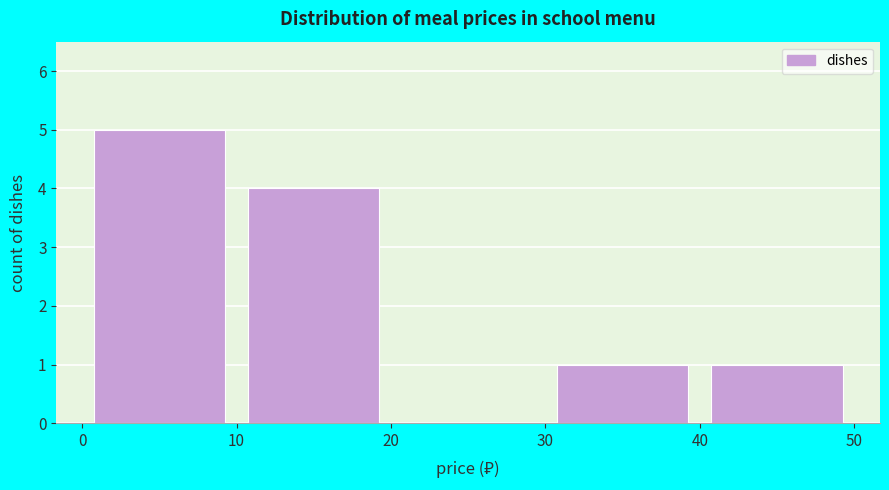

Reading left to right, list every bar in this chart as the range it spans on the x-axis followed by its height. The values are not printed on the chart, so give them approximately, as read against the axis.

0 to 10: 5
10 to 20: 4
20 to 30: 0
30 to 40: 1
40 to 50: 1